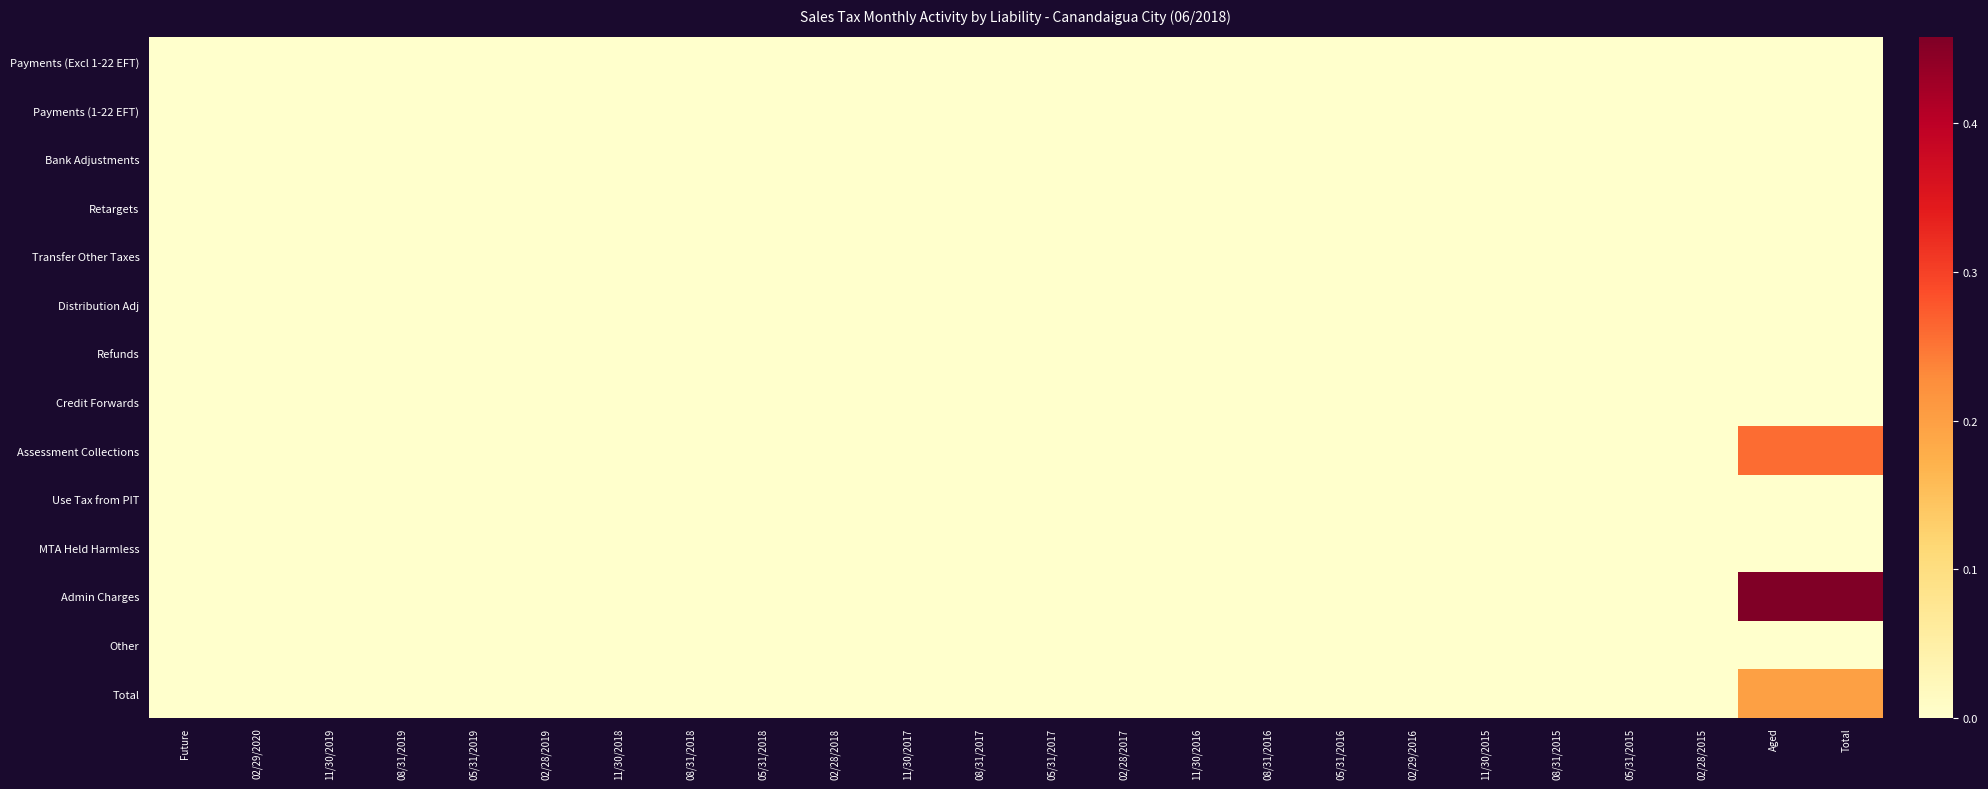

At how many categories does at least one series exceed 0?

2